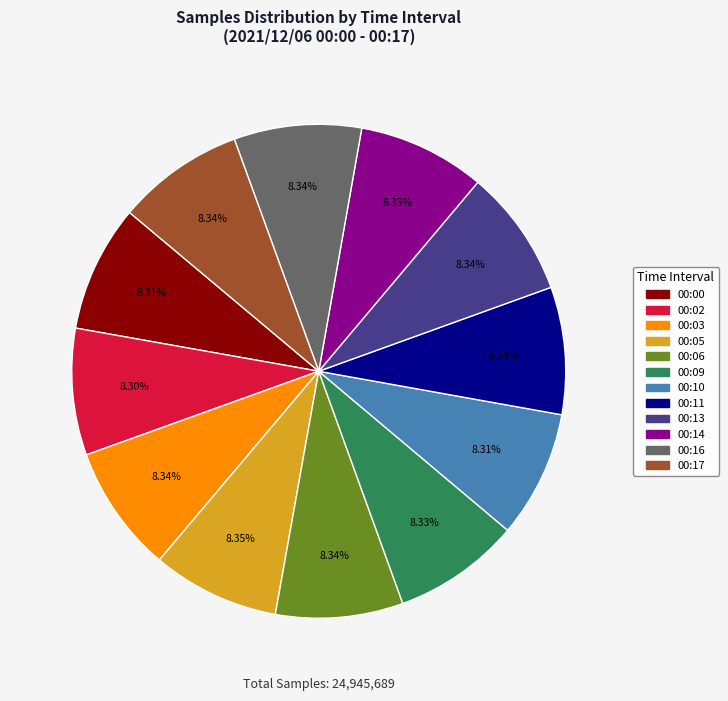

Does 00:16 represent more than half of the total?

No